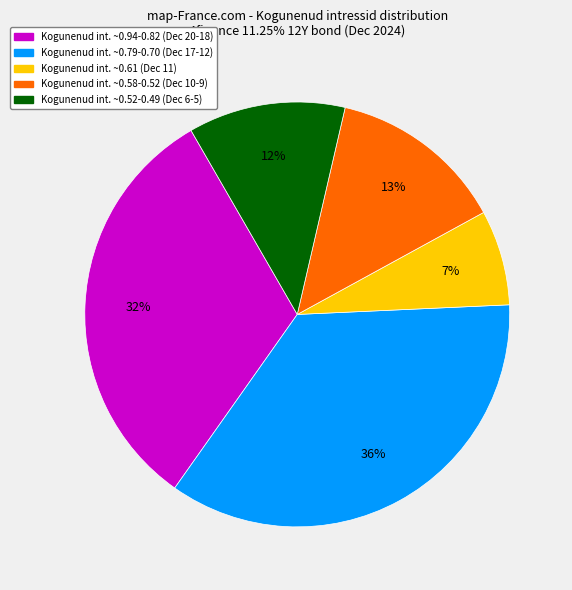

Does any single category account for the majority?

No